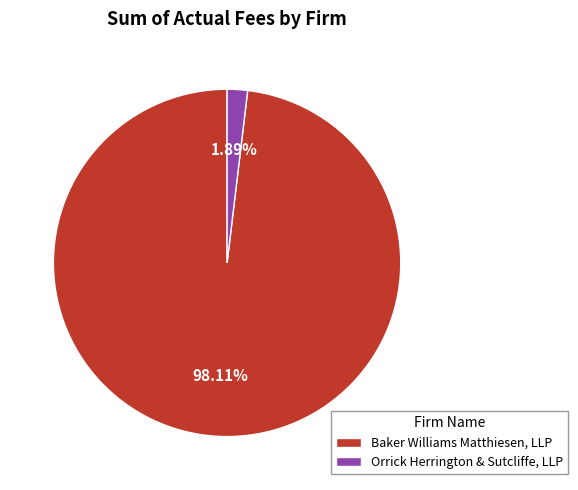

How many segments does this pie chart have?

2